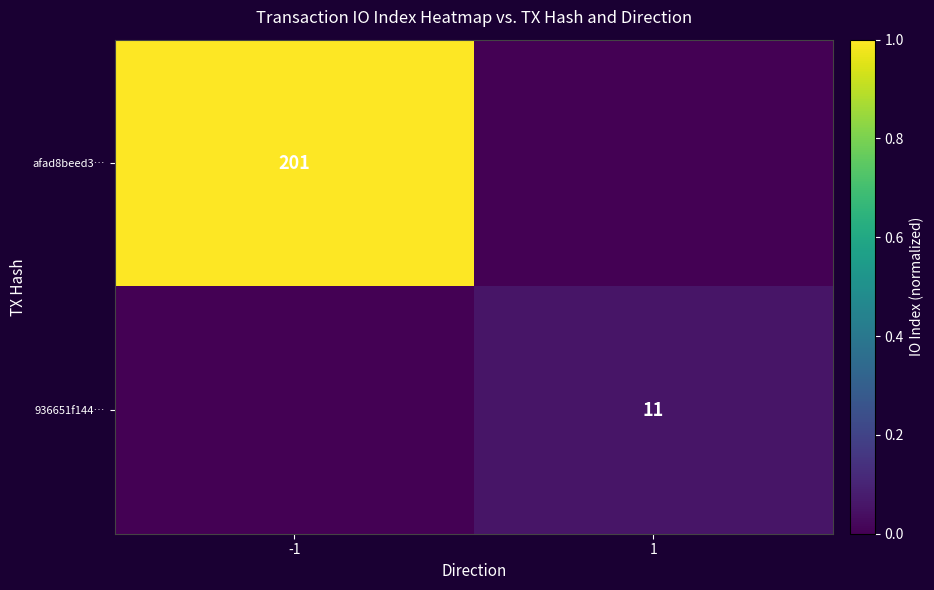

Is the value of 936651f144… at 1 greater than the value of afad8beed3… at -1?

No